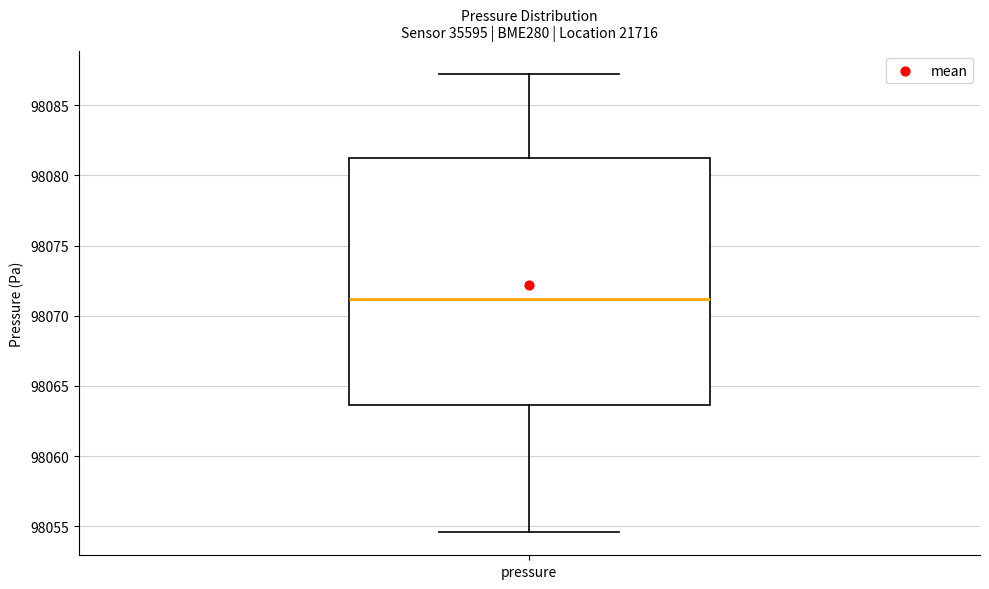

Transcribe this box plot: give where the median line is, the range the box spans, and where the two whiskers end, as read against the y-axis. The values are not printed on the chart, so give them approximately, as read against the axis.

median 98071.0, box 98063.5 to 98081.0, whiskers 98054.5 to 98087.0